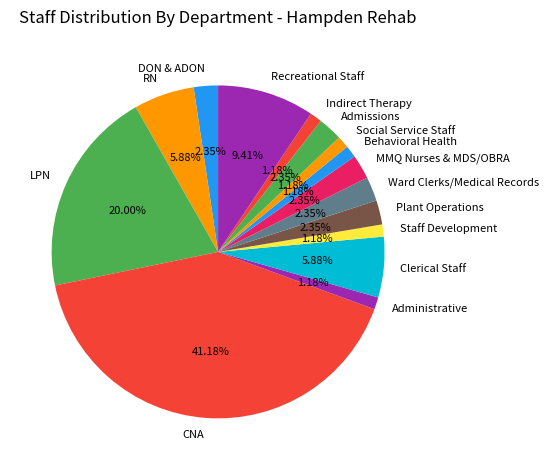

Is the sum of Admissions and MMQ Nurses & MDS/OBRA greater than half?

No